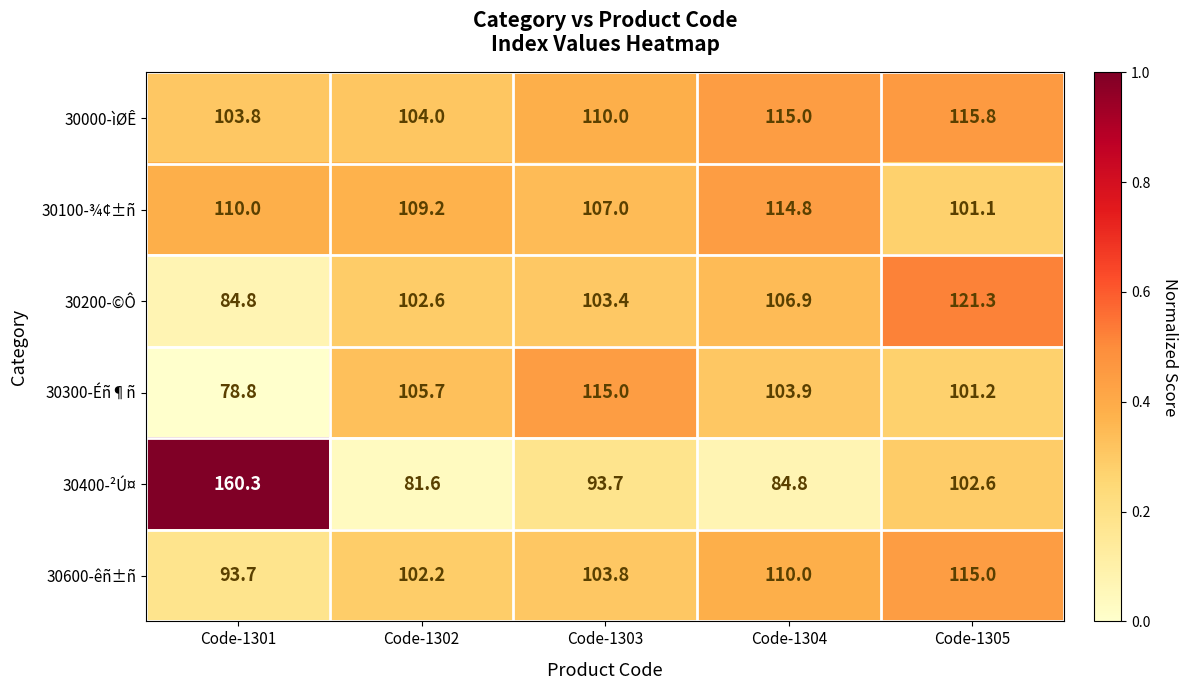

True or false: 30400-²Ú¤ has a value of 143.6 at Code-1305.

False